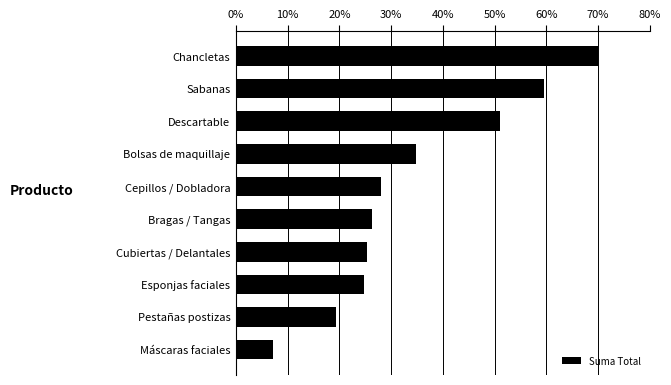

The chart shows a value of 51.1 at Descartable. True or false?

True